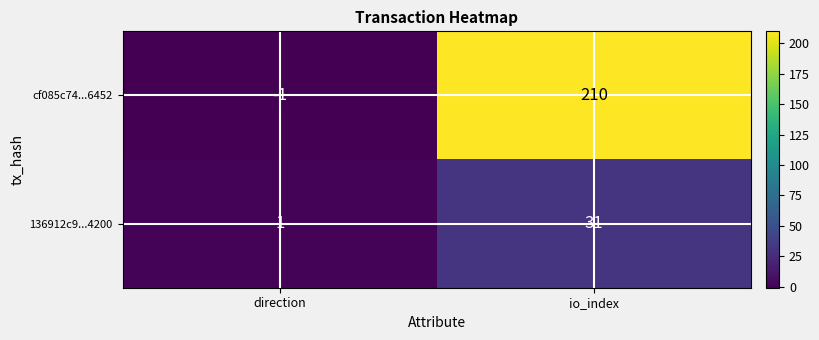

Is it true that cf085c74...6452 equals -1 at direction?

True